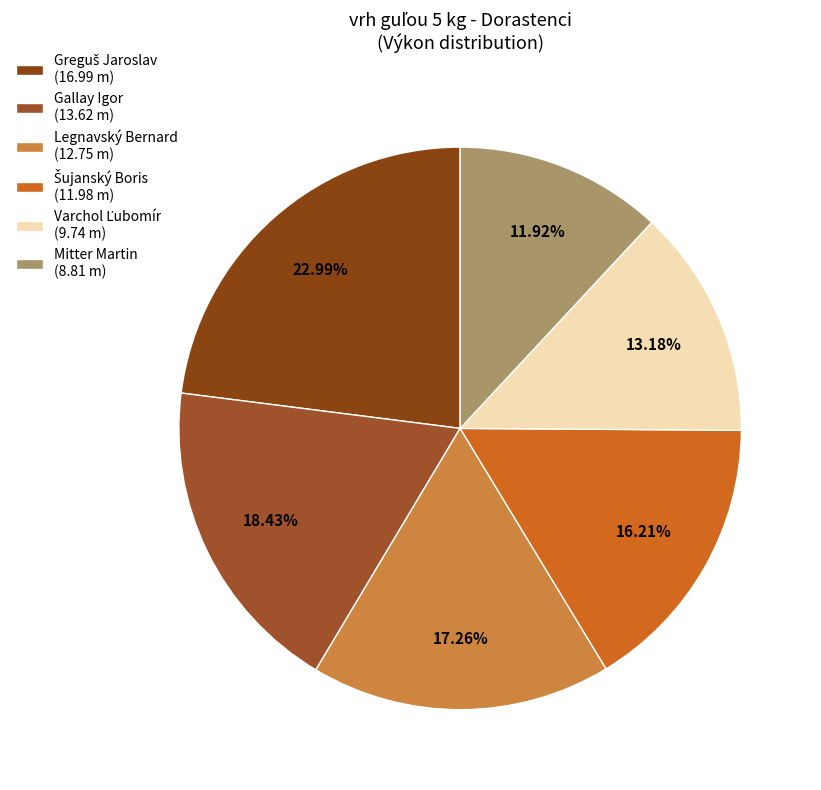

Which category has the smallest portion of the pie?

Mitter Martin